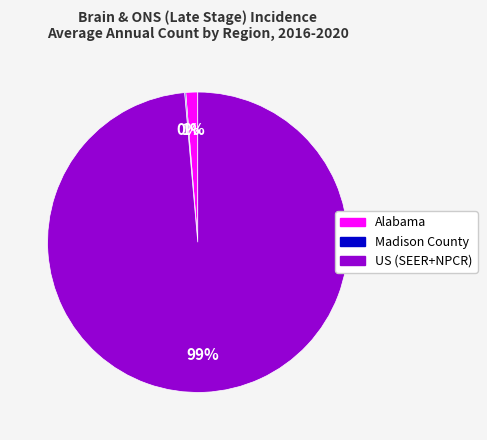

True or false: Alabama accounts for 1% of the total.

True